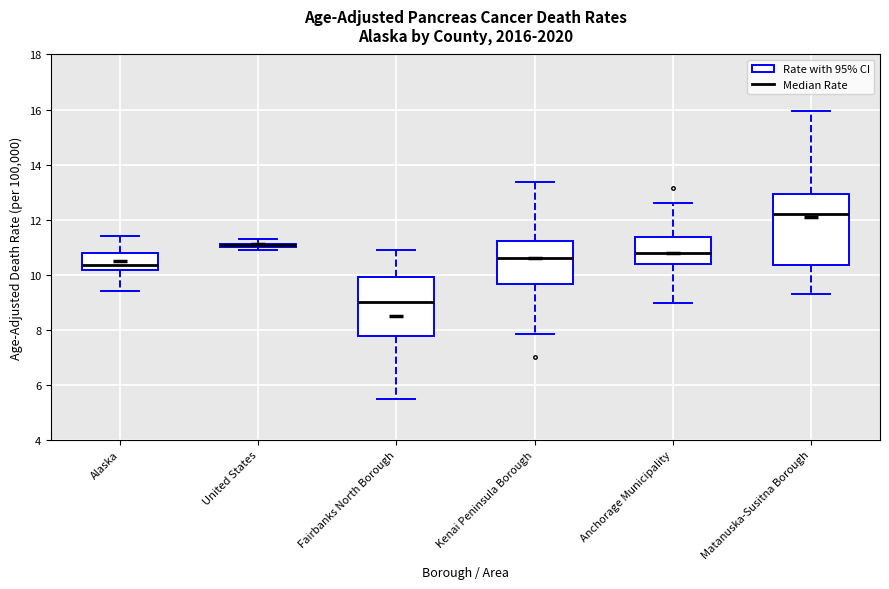

Which box is the tallest, from its lower edge to its upper edge?

Matanuska-Susitna Borough